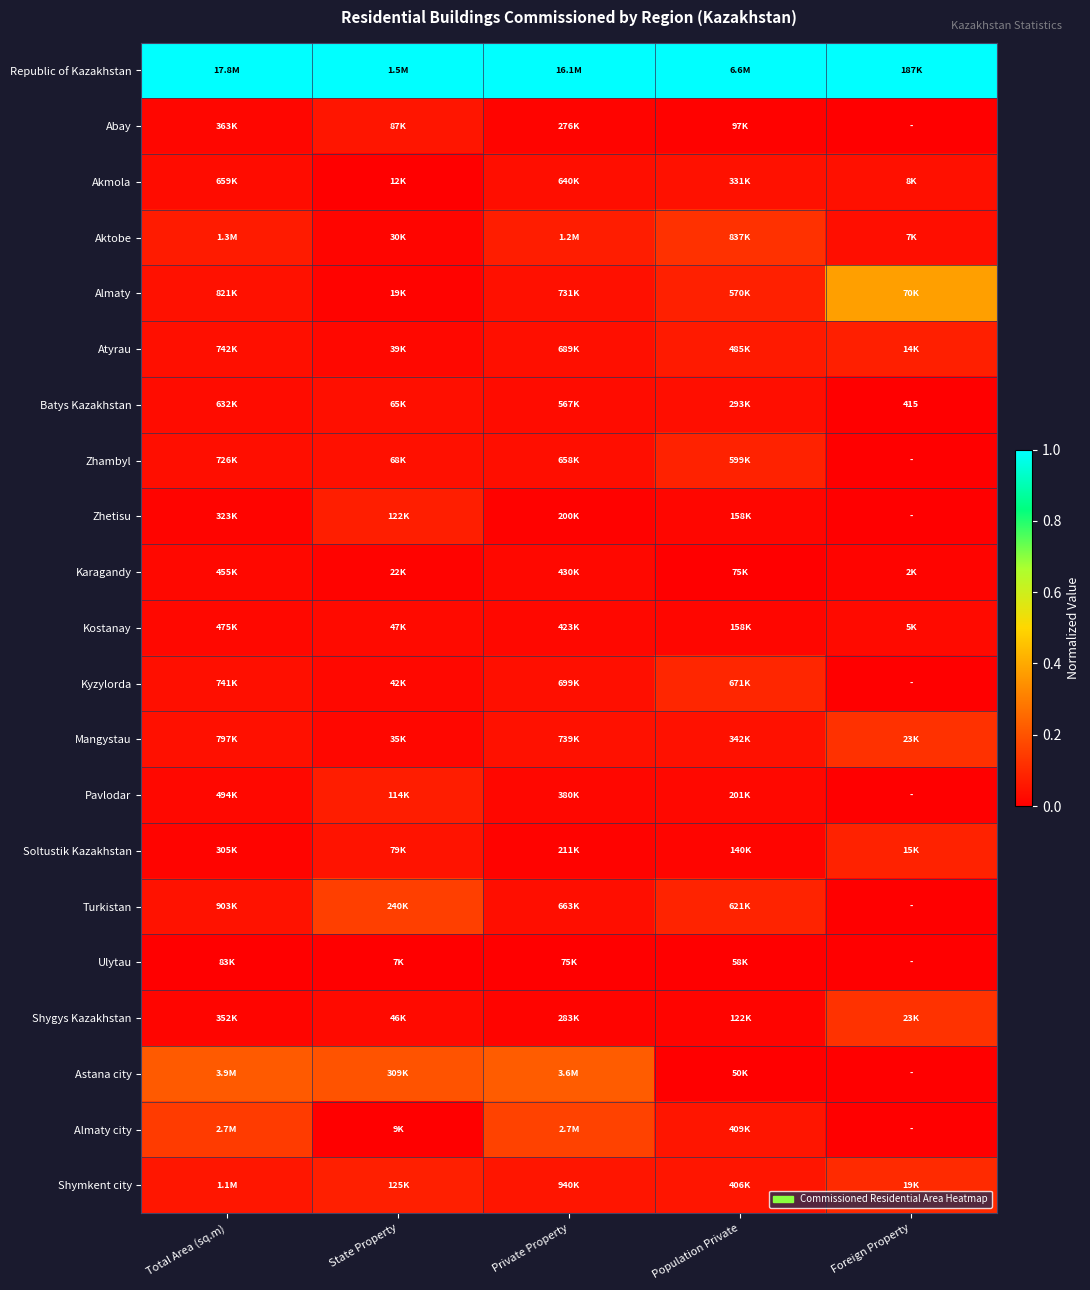

The Pavlodar series shows 0.0 at Population Private. True or false?

False